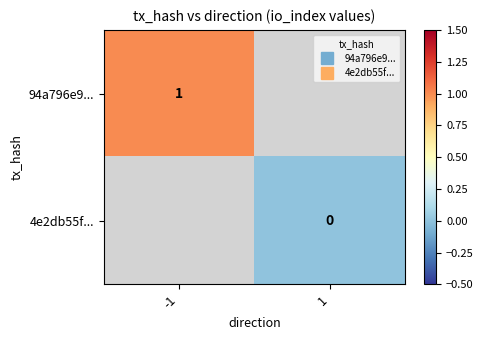

At how many categories does at least one series exceed 0?

1